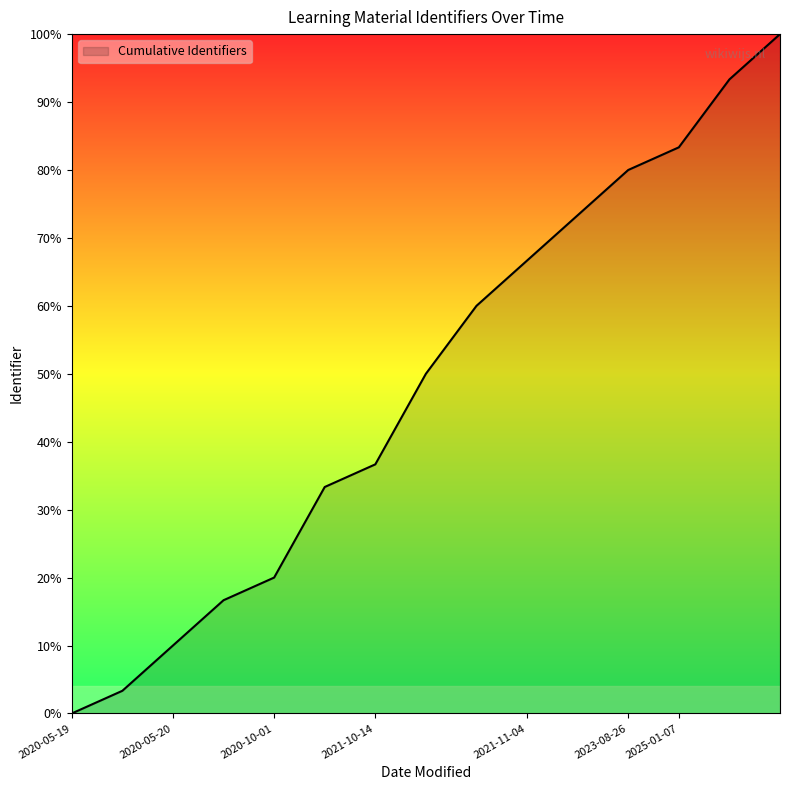

Does the chart have visible grid lines?

No